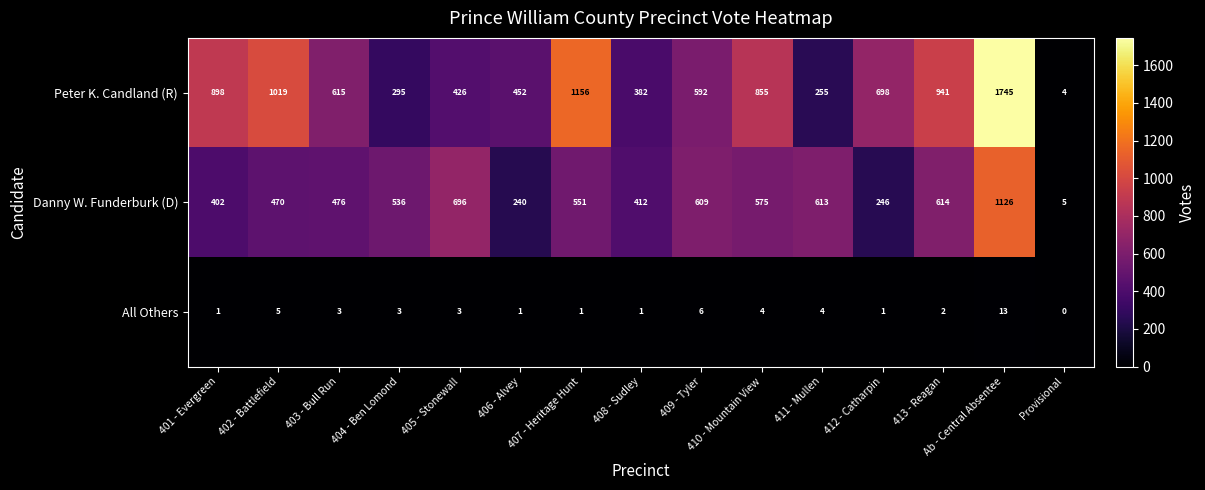

Which series has the largest total across all categories?

Peter K. Candland (R)